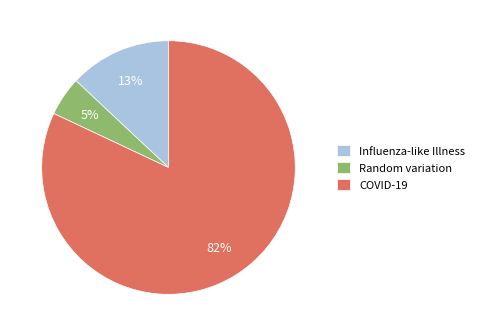

Is it true that Random variation is 5% of the pie?

True